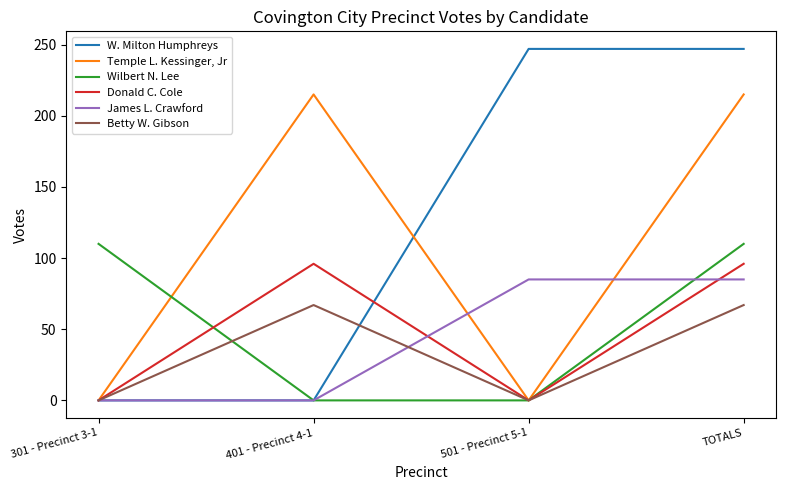

How many lines are shown in the chart?

6